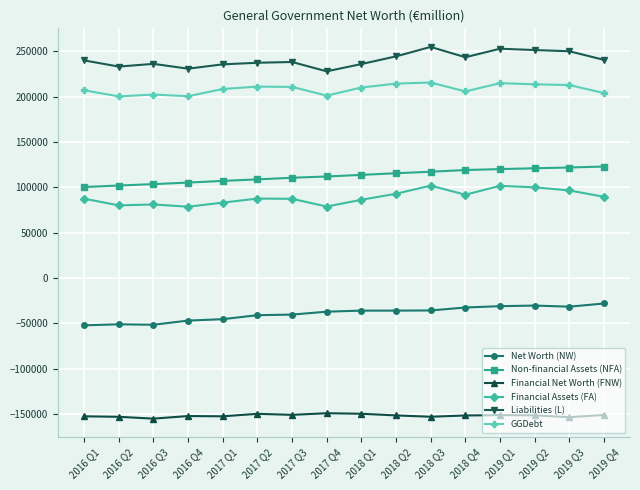

What is the greatest value displayed?

255008